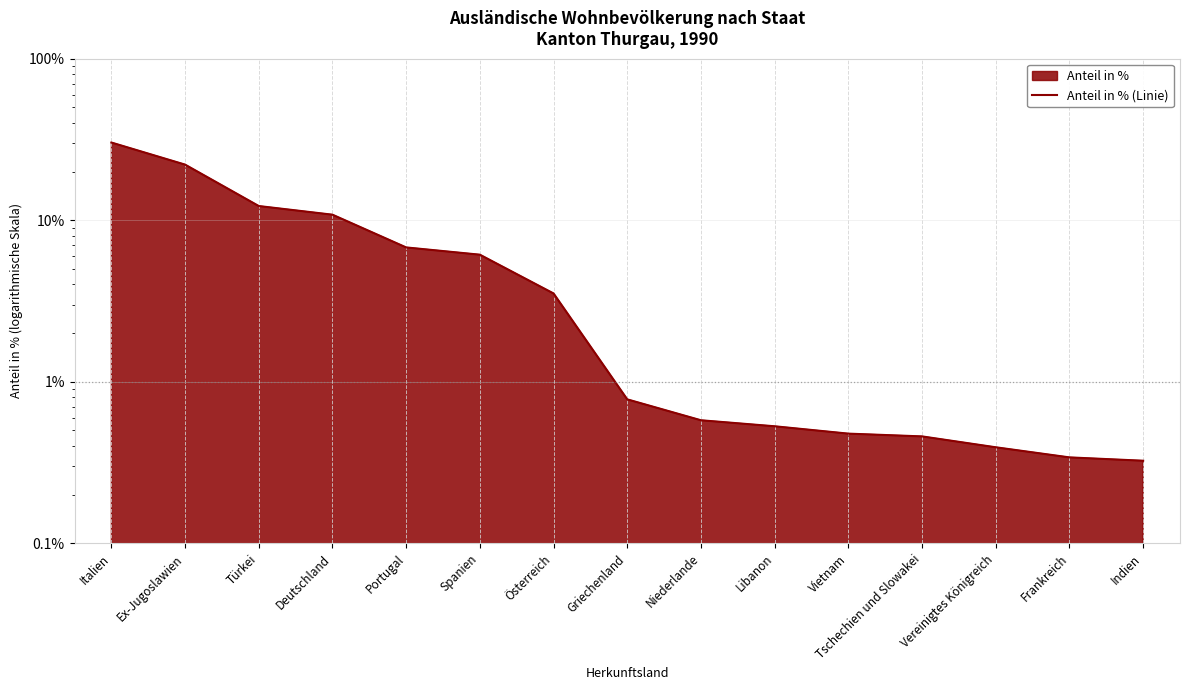

What position from the left is Portugal?

5